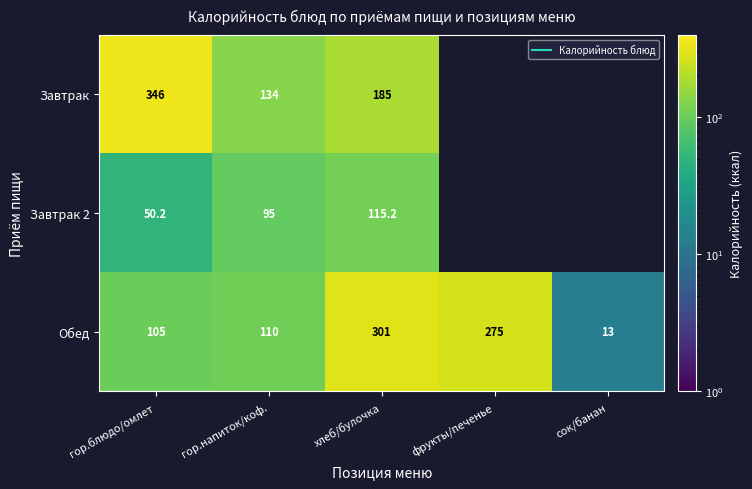

List the series in order of their overall mean, highest first.

Обед, Завтрак, Завтрак 2